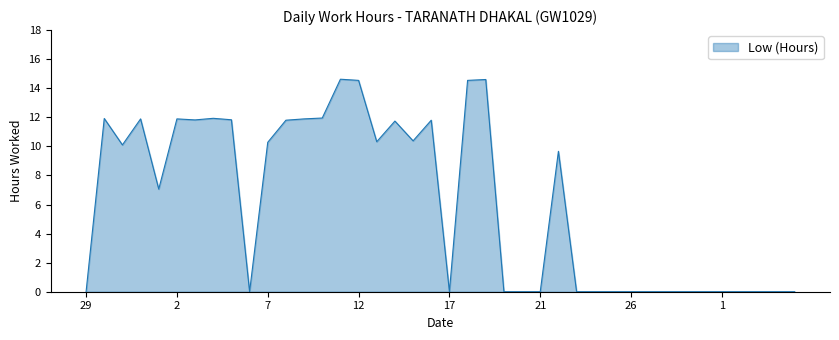

How many categories are shown in the chart?

40